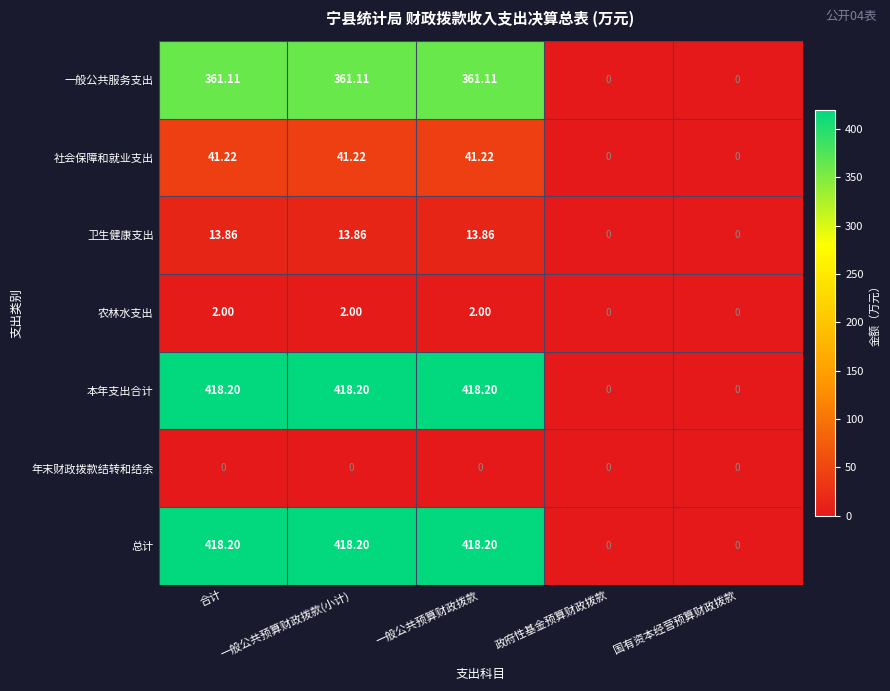

How many data points in 总计 are less than 418?

2